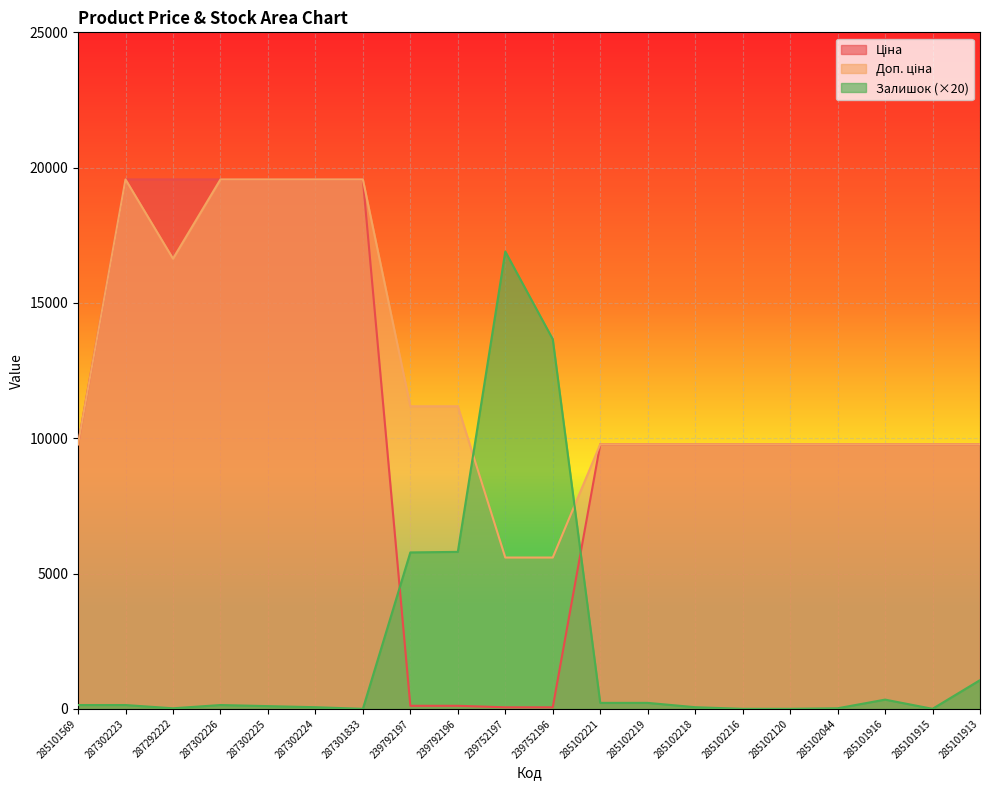

True or false: Доп. ціна and Ціна cross at least once.

False